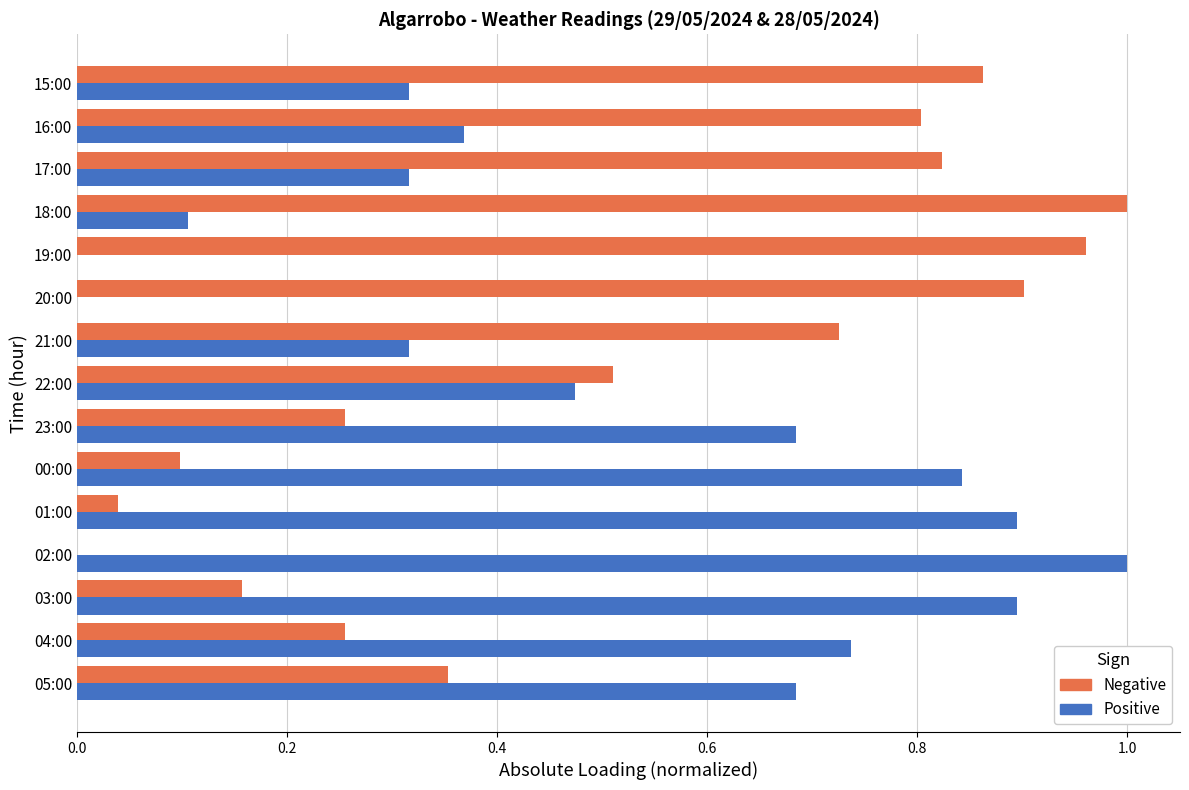

What is the total value across all series at 16:00?

1.2